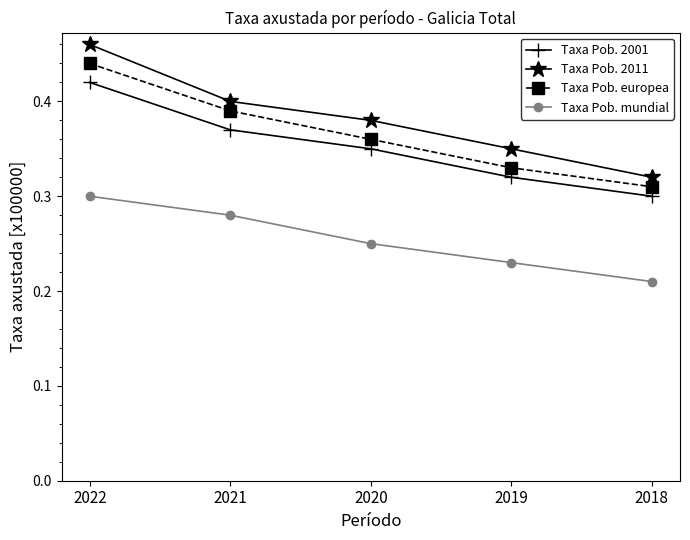

Rank the series at 2021 from highest to lowest value.

Taxa Pob. 2011, Taxa Pob. europea, Taxa Pob. 2001, Taxa Pob. mundial